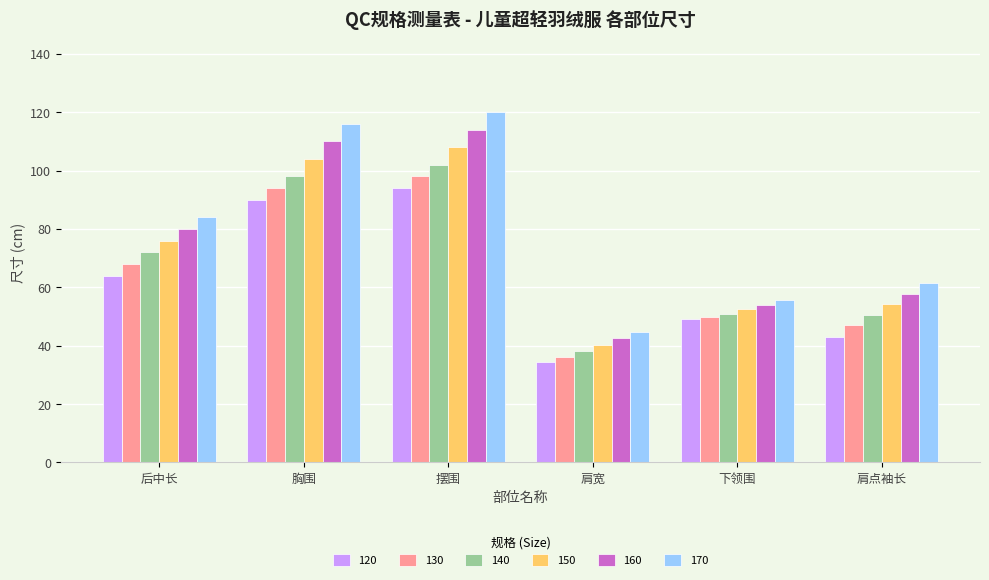

Where is 150 nearest to the value 74?

后中长